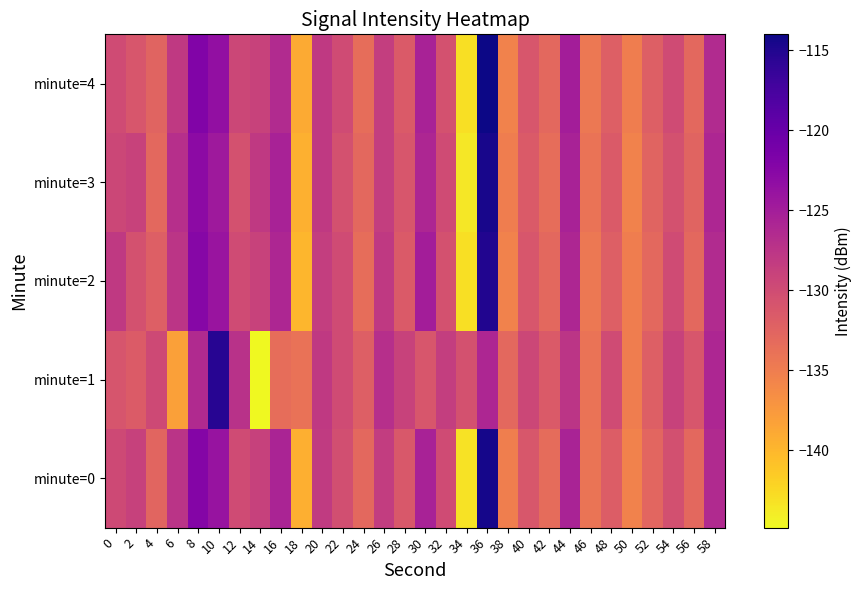

Reading left to right, transcribe all the data shown in this chart.

minute=0: 0=-129.8	2=-128.9	4=-132.7	6=-127.5	8=-122.2	10=-123.9	12=-129.9	14=-128.9	16=-125.7	18=-139.4	20=-128.2	22=-130.3	24=-133.0	26=-128.4	28=-131.3	30=-125.5	32=-130.0	34=-143.2	36=-114.4	38=-135.2	40=-131.2	42=-133.3	44=-125.6	46=-134.1	48=-131.8	50=-135.5	52=-132.8	54=-130.5	56=-132.9	58=-126.3
minute=1: 0=-130.9	2=-131.6	4=-129.8	6=-138.1	8=-126.3	10=-115.4	12=-127.2	14=-144.8	16=-133.4	18=-133.9	20=-128.0	22=-130.0	24=-132.0	26=-127.0	28=-129.0	30=-131.0	32=-128.5	34=-130.5	36=-126.0	38=-133.0	40=-129.5	42=-131.5	44=-127.5	46=-134.0	48=-130.0	50=-135.0	52=-132.0	54=-129.0	56=-131.0	58=-126.0
minute=2: 0=-128.0	2=-130.5	4=-132.0	6=-127.5	8=-122.5	10=-124.0	12=-130.0	14=-129.0	16=-126.0	18=-140.0	20=-128.5	22=-130.0	24=-133.5	26=-128.0	28=-131.5	30=-125.0	32=-130.5	34=-143.0	36=-115.0	38=-135.5	40=-131.0	42=-133.0	44=-126.0	46=-134.5	48=-132.0	50=-135.0	52=-133.0	54=-130.0	56=-133.0	58=-126.5
minute=3: 0=-129.5	2=-129.0	4=-133.0	6=-127.0	8=-123.0	10=-124.5	12=-130.5	14=-128.0	16=-125.5	18=-139.5	20=-128.0	22=-130.5	24=-133.0	26=-128.5	28=-131.0	30=-126.0	32=-130.0	34=-143.5	36=-114.5	38=-135.0	40=-131.5	42=-133.5	44=-125.5	46=-134.0	48=-131.5	50=-135.5	52=-132.5	54=-130.5	56=-132.5	58=-126.0
minute=4: 0=-130.0	2=-131.0	4=-132.5	6=-128.0	8=-122.0	10=-123.5	12=-129.5	14=-129.0	16=-126.5	18=-139.0	20=-128.0	22=-130.0	24=-133.5	26=-128.5	28=-131.5	30=-125.5	32=-130.5	34=-143.0	36=-114.0	38=-135.5	40=-131.0	42=-133.0	44=-125.0	46=-134.5	48=-132.0	50=-135.0	52=-132.0	54=-130.0	56=-133.0	58=-126.5